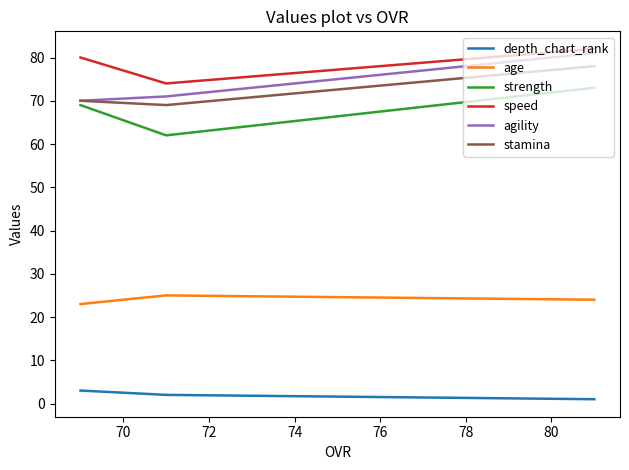

Which series has the largest total across all categories?

speed